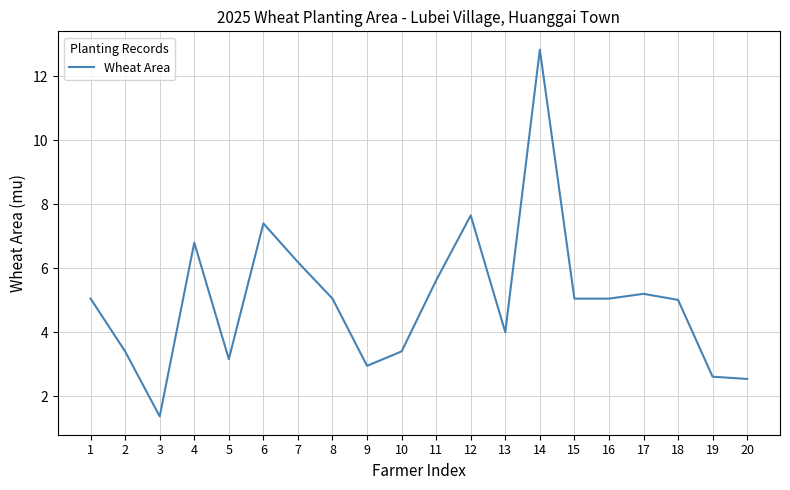

What is the greatest value displayed?

12.8